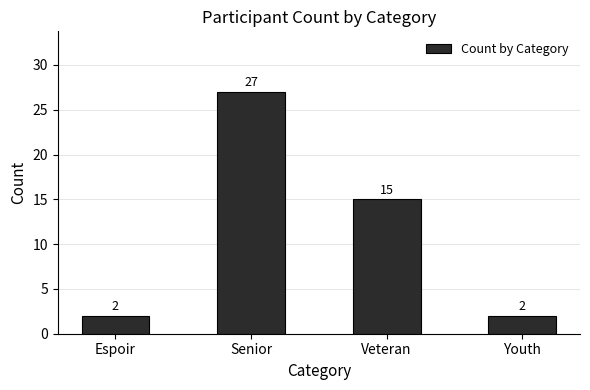

Is it true that the value at Senior is 46?

False